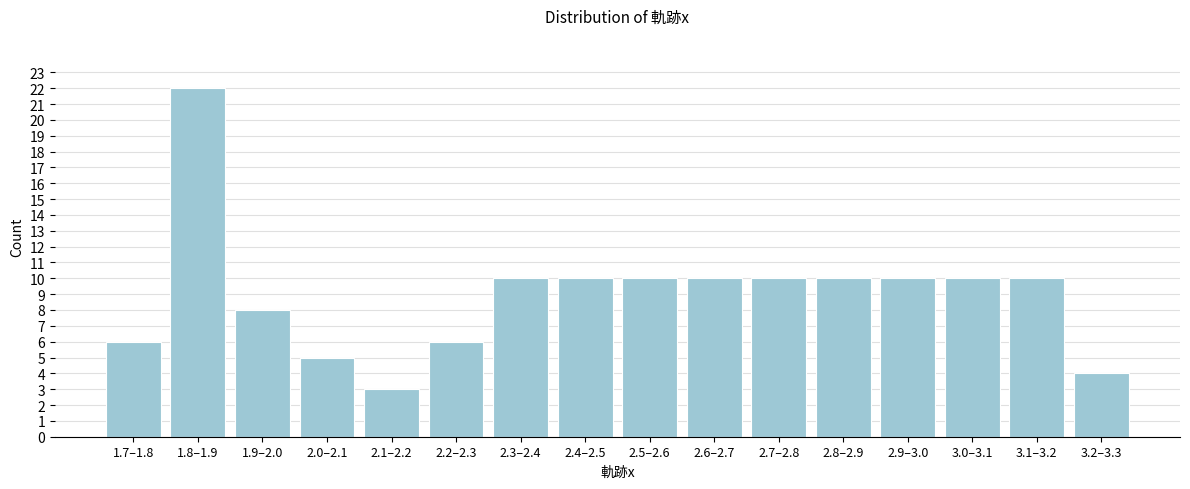

Reading left to right, what are all the values shown in this chart?

6	22	8	5	3	6	10	10	10	10	10	10	10	10	10	4